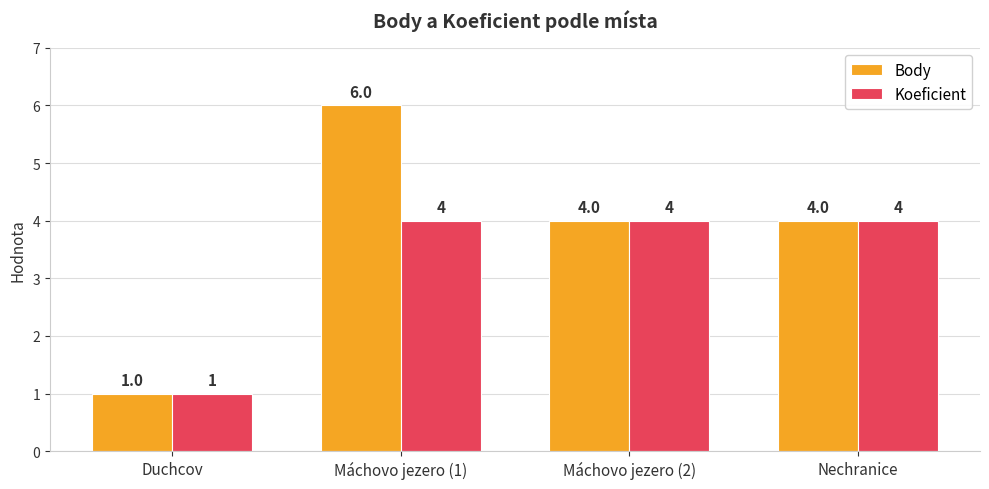

List the series in order of their peak value, highest first.

Body, Koeficient